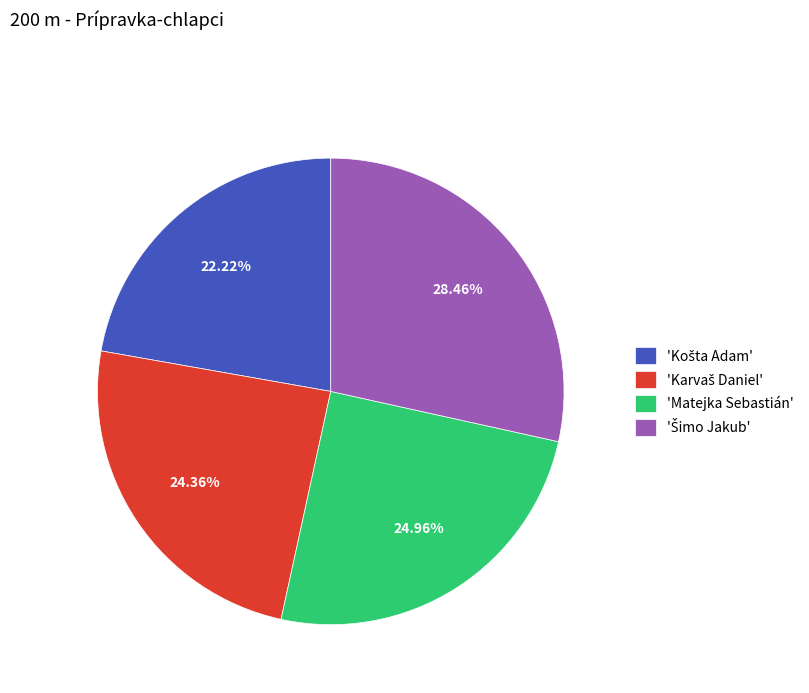

Does 'Matejka Sebastián' account for over 50% of the chart?

No